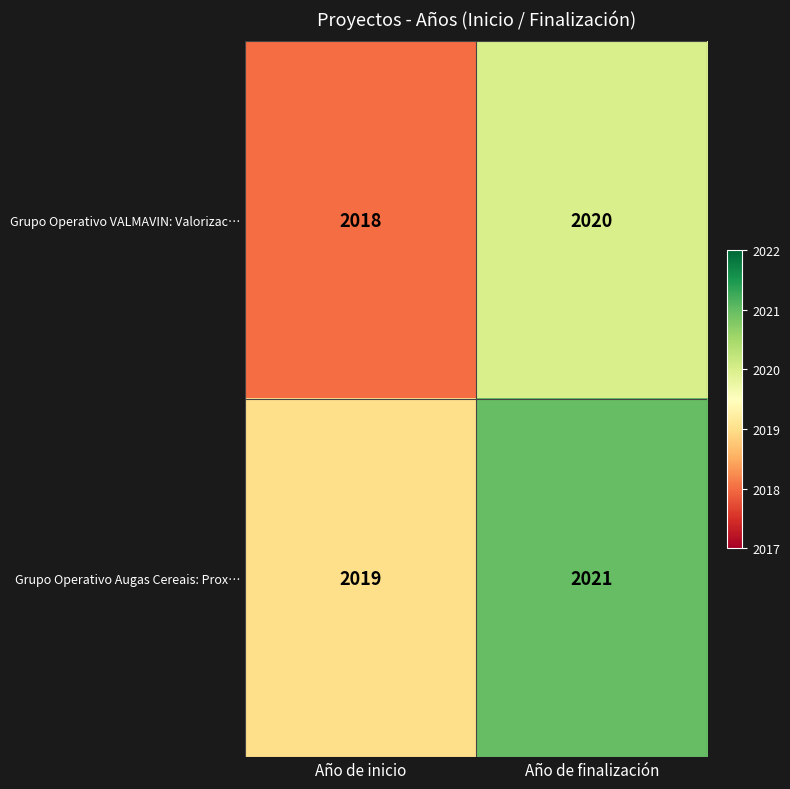

Is it true that Grupo Operativo Augas Cereais: Prox… equals 2019 at Año de inicio?

True